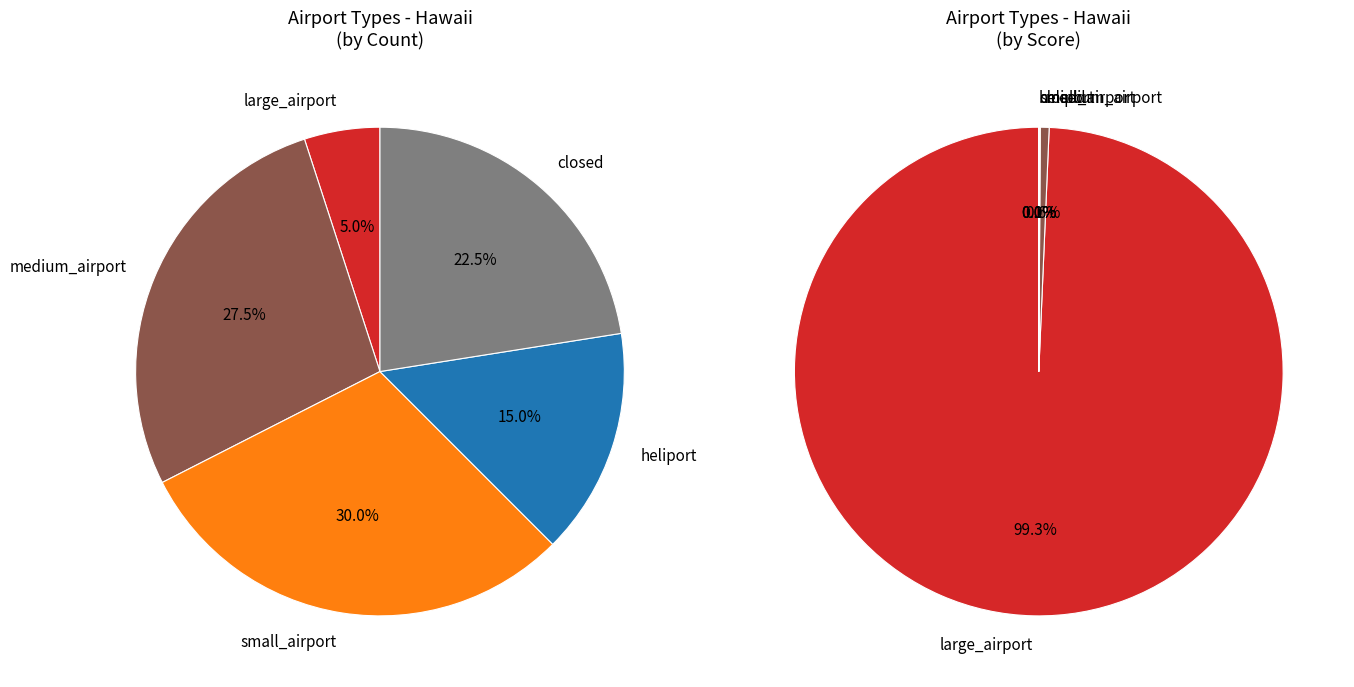

What percentage is the medium_airport slice, to the nearest percent?

28%